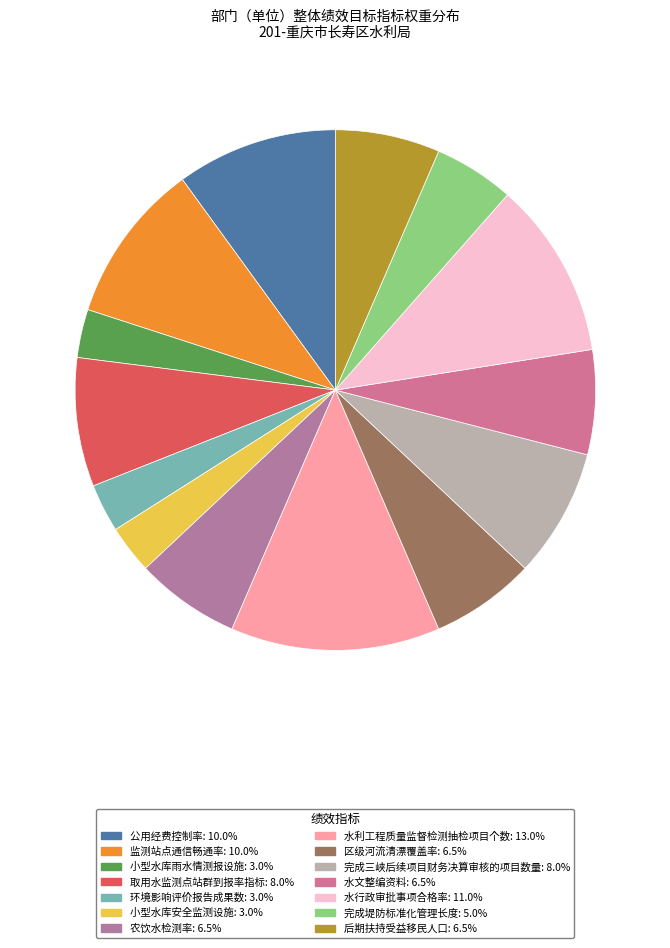

What is the change in value from 环境影响评价报告成果数 to 完成堤防标准化管理长度?

+2.0